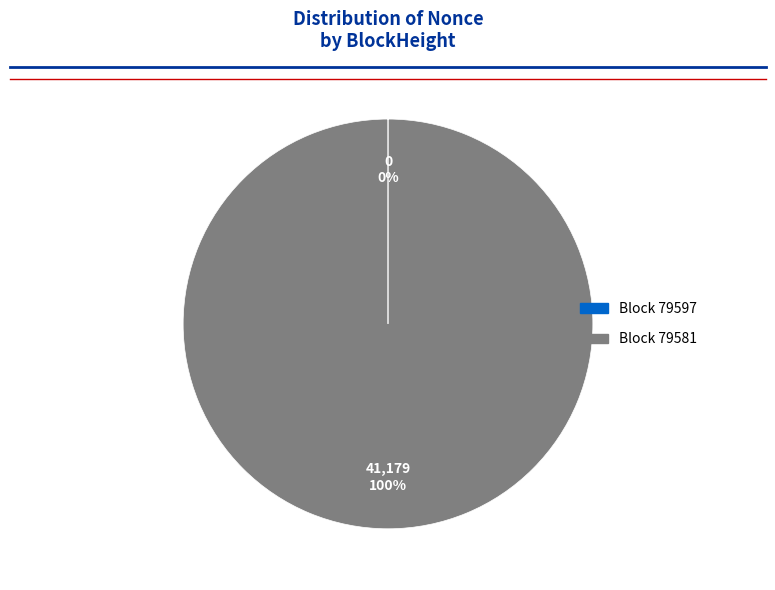

Is there any slice that represents more than half of the pie?

Yes